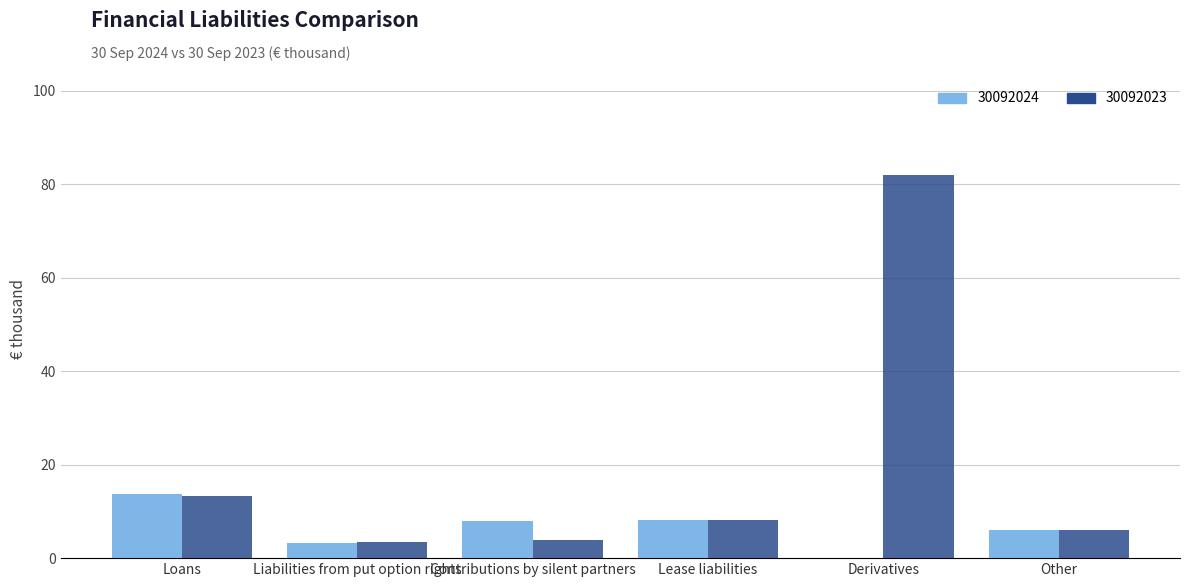

What are all the series names shown in the legend?

30092024, 30092023